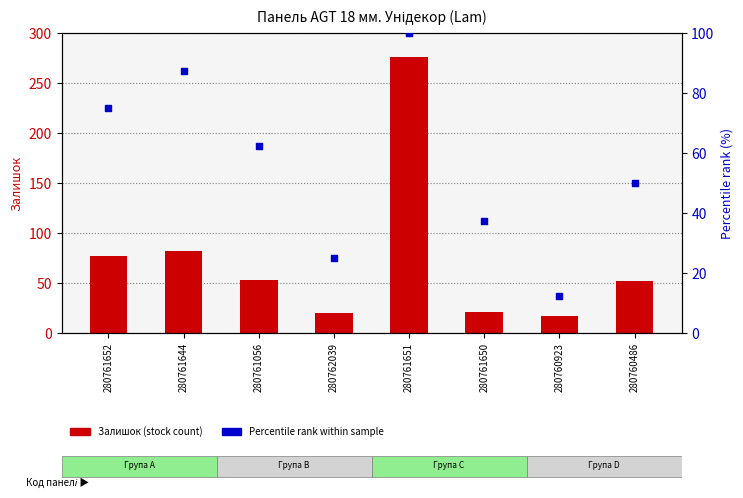

Which series contains the highest Y value?

Залишок (stock count)